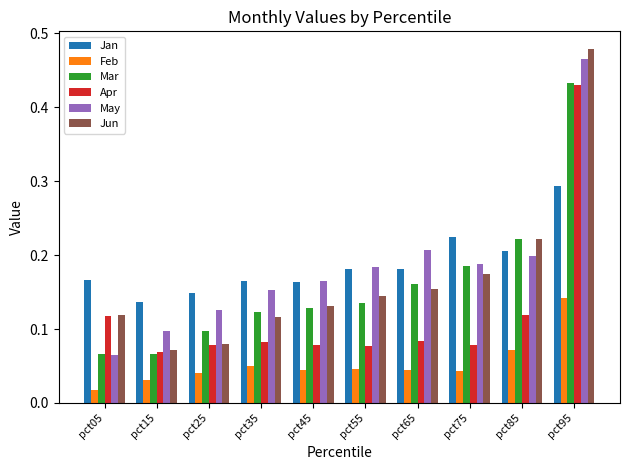

Is the value of Jun at pct35 greater than the value of Mar at pct55?

No